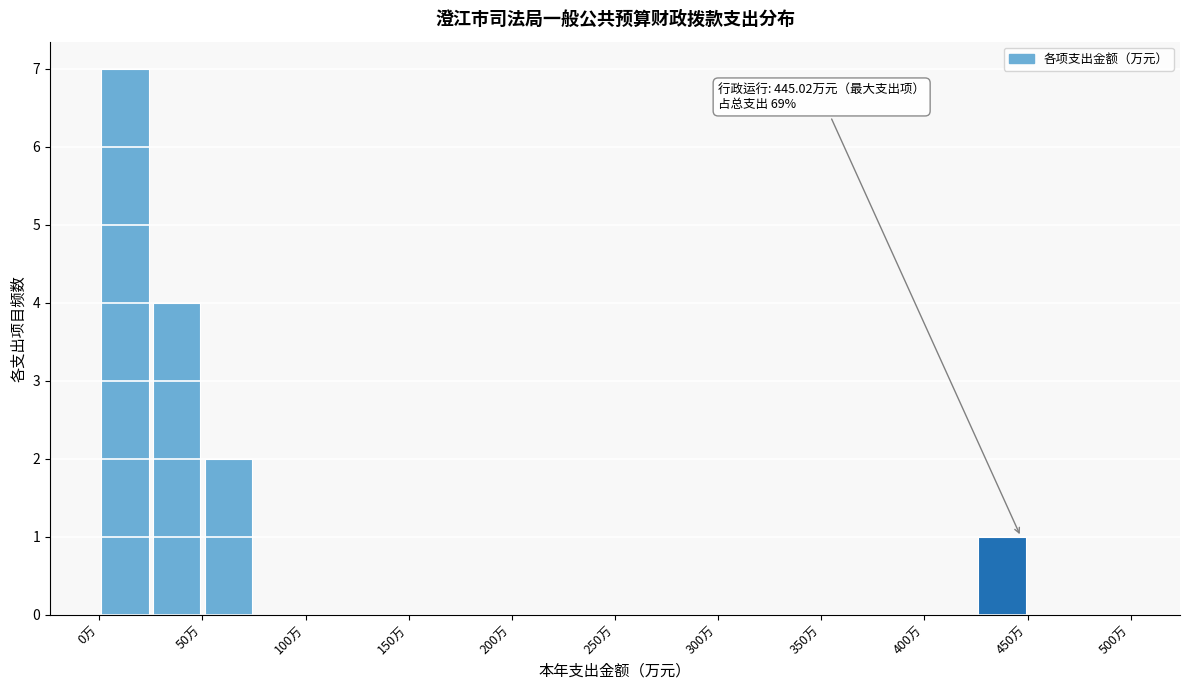

Over which range of the x-axis is the bar tallest?

0 to 25